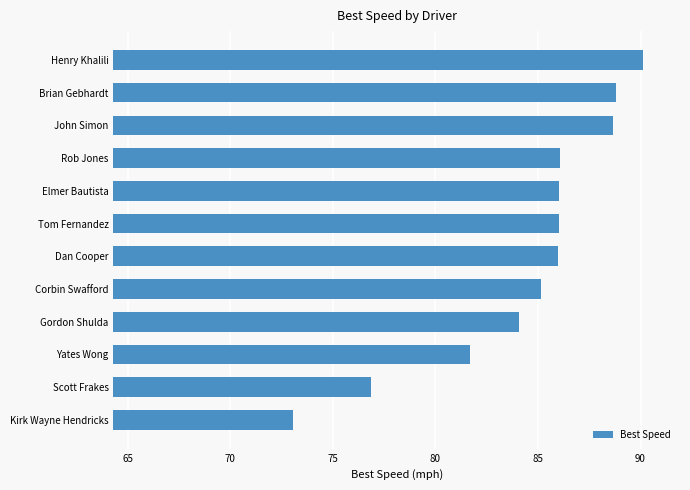

Between Yates Wong and Elmer Bautista, which is larger?

Elmer Bautista